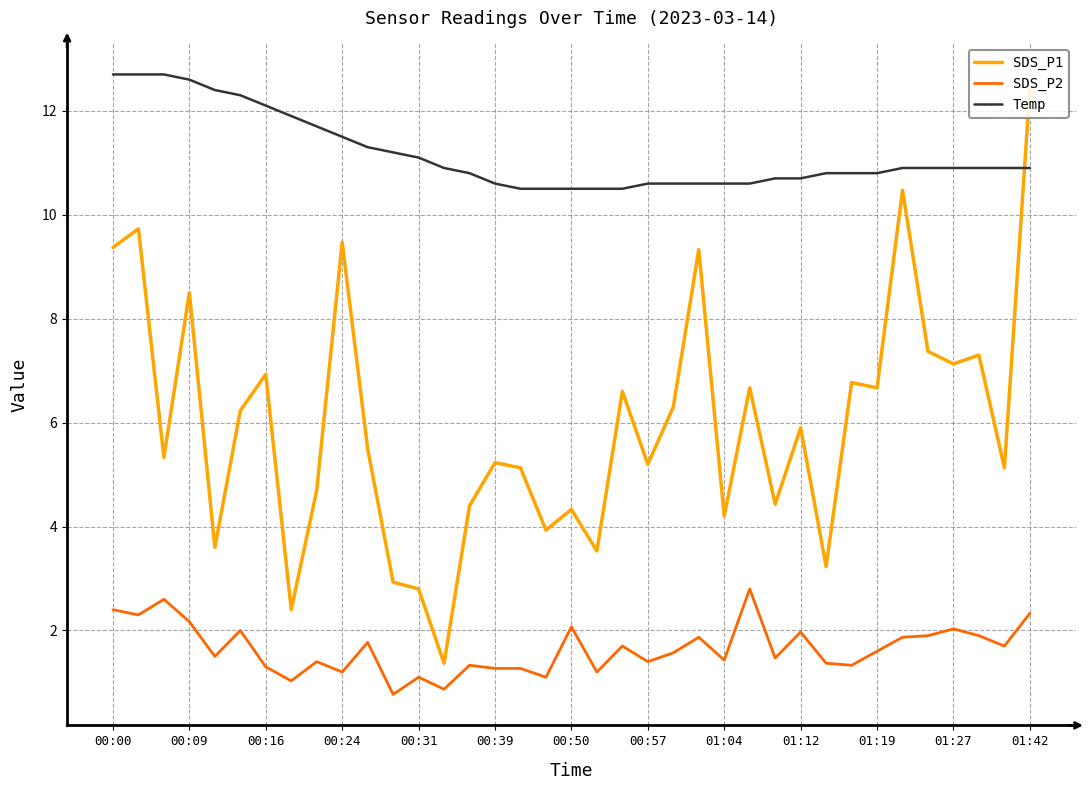

What is the lowest value of the Temp series?

10.5